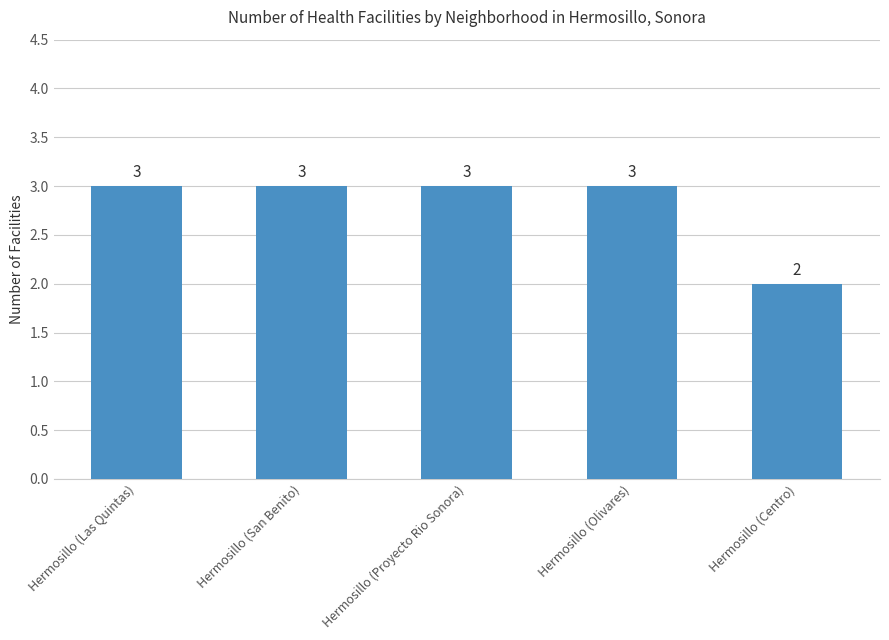

True or false: the data shows 1 at Hermosillo (Olivares).

False